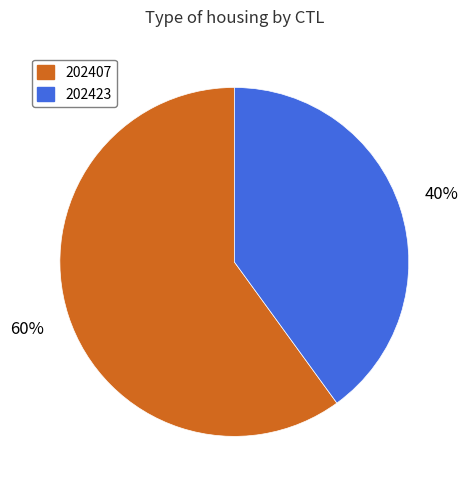

Do 202407 and 202423 together represent more than half of the pie?

Yes